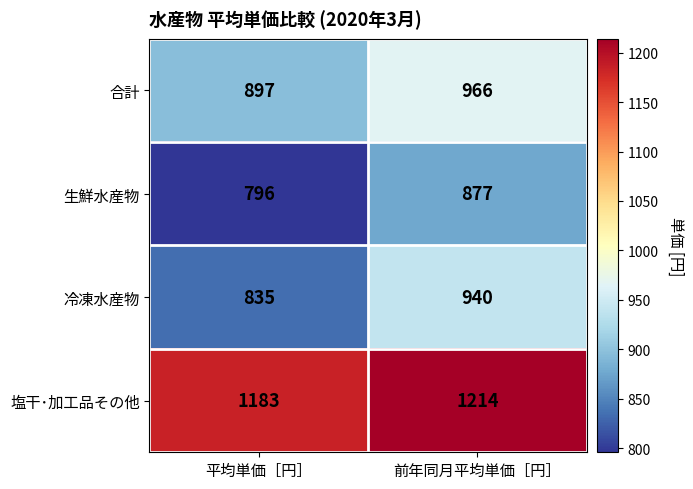

How many data points does each series have?

2